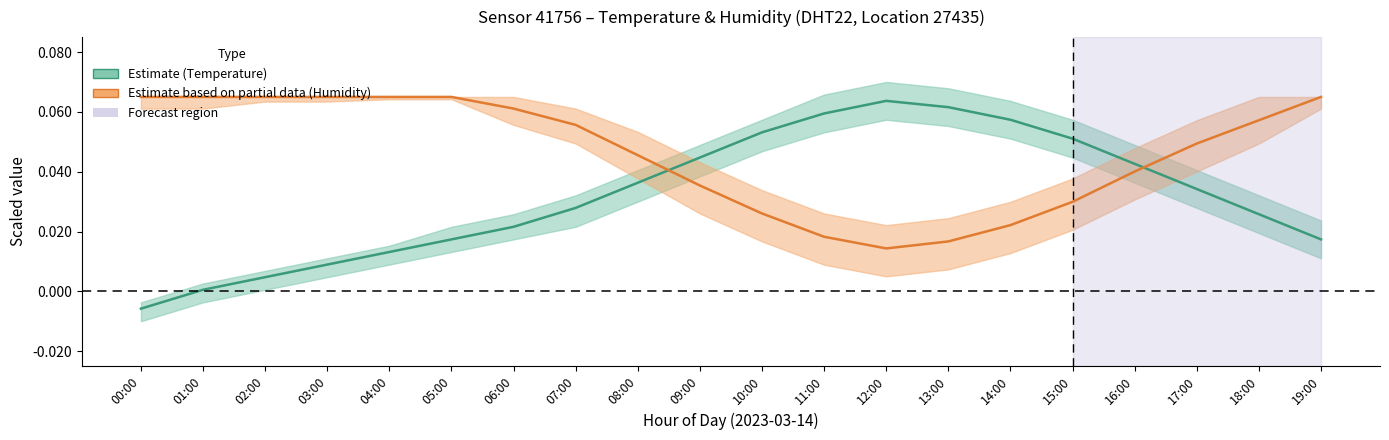

Reading left to right, extract all data points from this chart.

Temperature (Estimate): -0.0	0.0	0.0	0.0	0.0	0.0	0.0	0.0	0.0	0.0	0.1	0.1	0.1	0.1	0.1	0.1	0.0	0.0	0.0	0.0
Humidity (Estimate based on partial data): 0.1	0.1	0.1	0.1	0.1	0.1	0.1	0.1	0.0	0.0	0.0	0.0	0.0	0.0	0.0	0.0	0.0	0.0	0.1	0.1